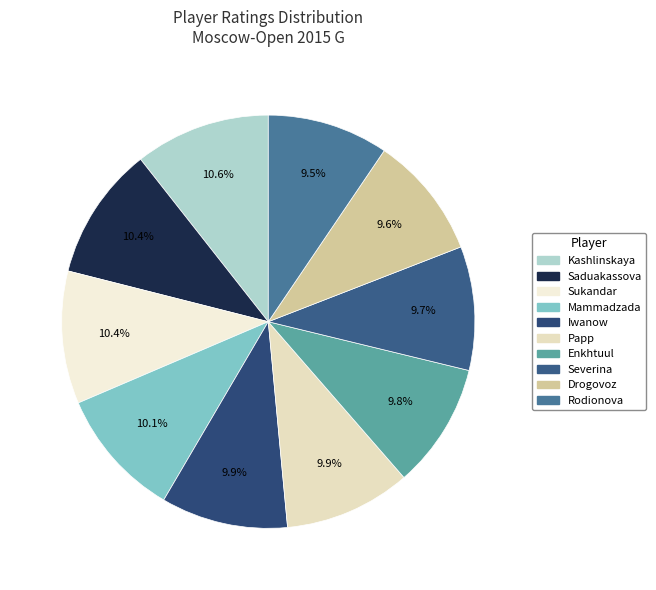

To the nearest percent, what is the average slice percentage?

10%